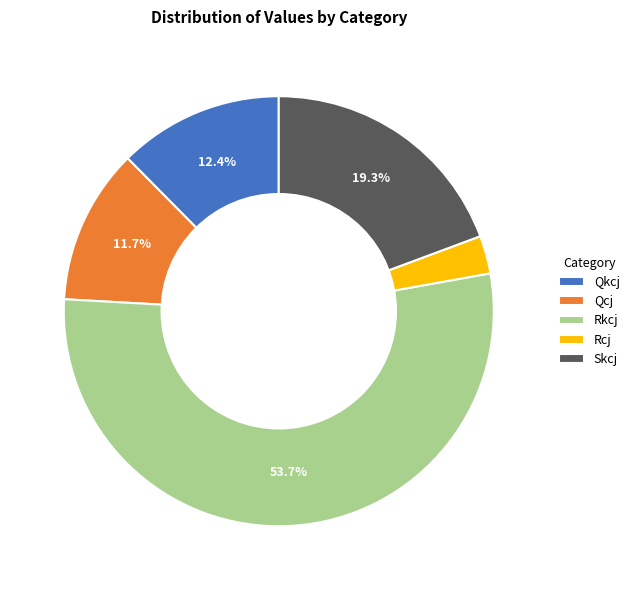

Count the number of slices in the pie.

5